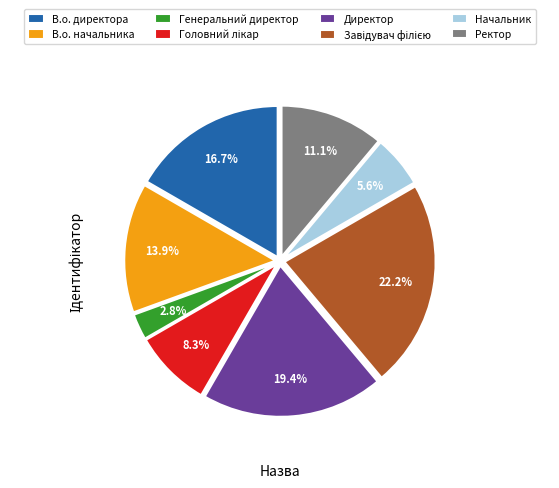

Between Директор and Ректор, which is larger?

Директор